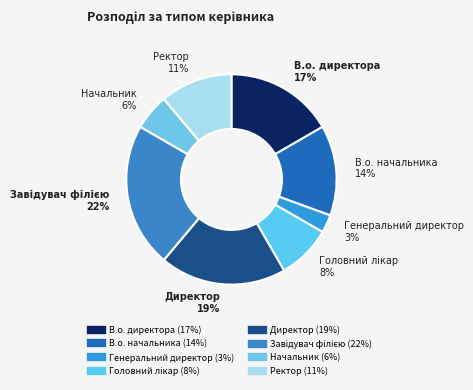

How many segments does this pie chart have?

8